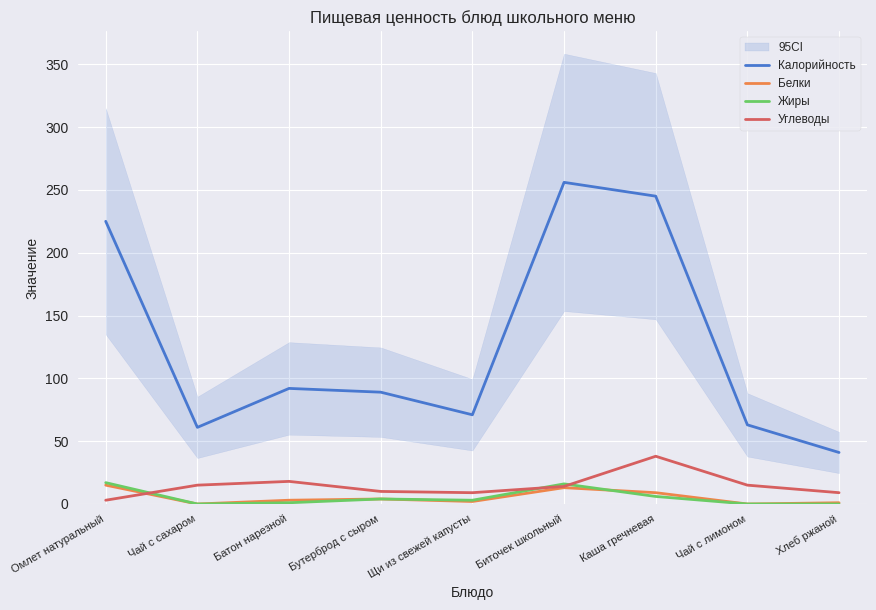

Reading left to right, transcribe all the data shown in this chart.

Калорийность: 225	61	92	89	71	256	245	63	41
Белки: 15	0	3	4	2	13	9	0	1
Жиры: 17	0	1	4	3	16	6	0	0
Углеводы: 3	15	18	10	9	14	38	15	9